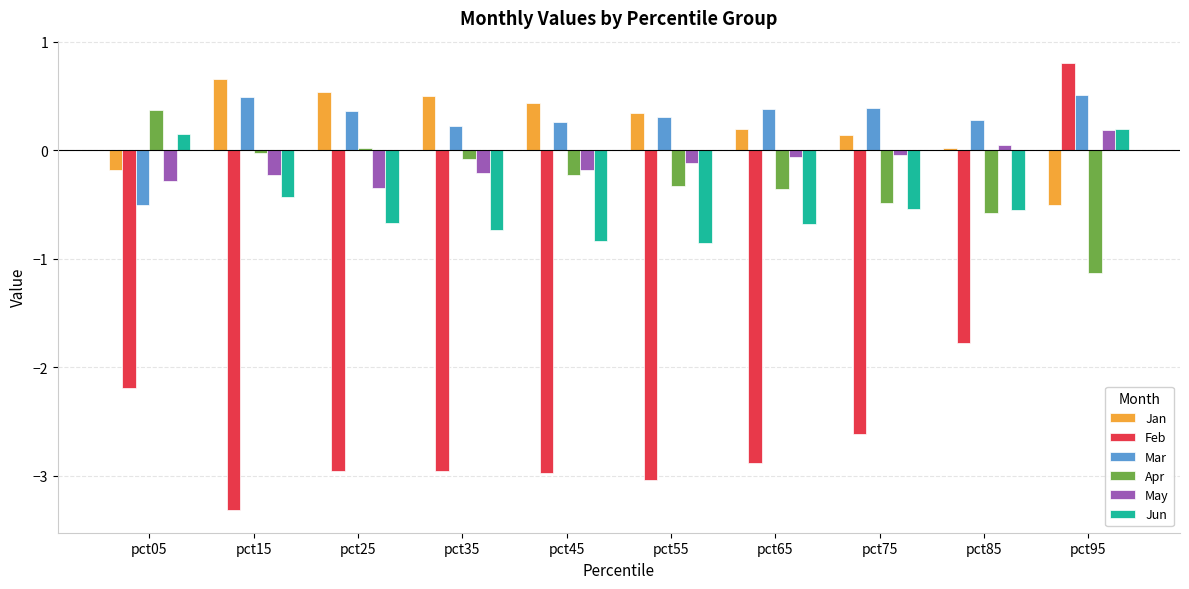

What is the average value of the Jun series?

-0.5